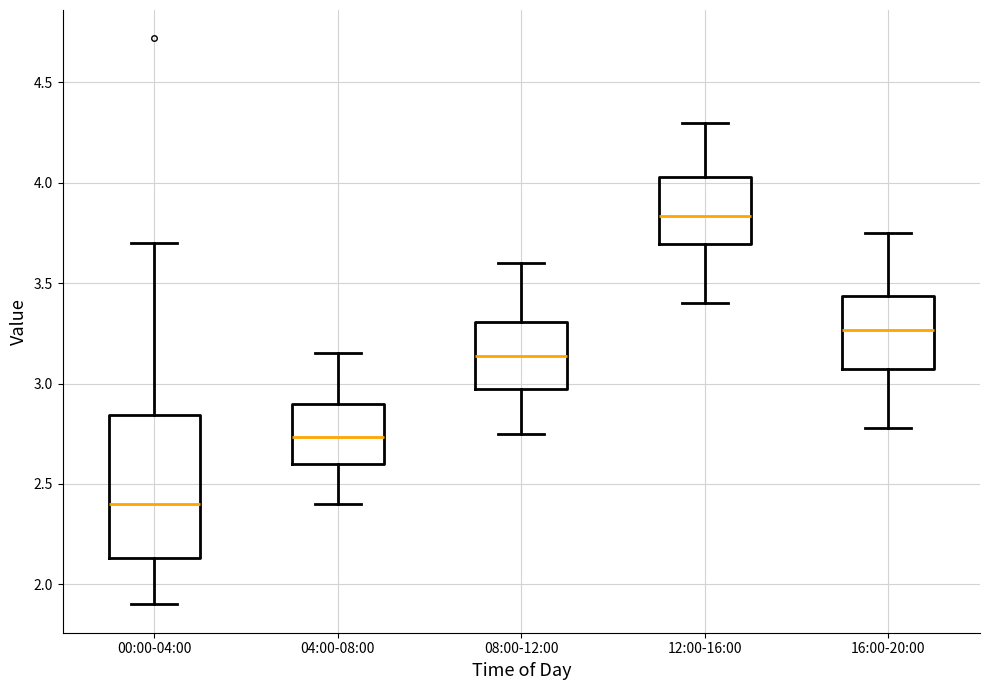

Reading left to right, read every box against the y-axis: the position of its median line, the range the box covers, and the ends of its whiskers. The values are not printed on the chart, so give them approximately, as read against the axis.

00:00-04:00: median 2.40, box 2.15 to 2.85, whiskers 1.90 to 3.70
04:00-08:00: median 2.75, box 2.60 to 2.90, whiskers 2.40 to 3.15
08:00-12:00: median 3.15, box 2.95 to 3.30, whiskers 2.75 to 3.60
12:00-16:00: median 3.85, box 3.70 to 4.05, whiskers 3.40 to 4.30
16:00-20:00: median 3.25, box 3.05 to 3.45, whiskers 2.80 to 3.75